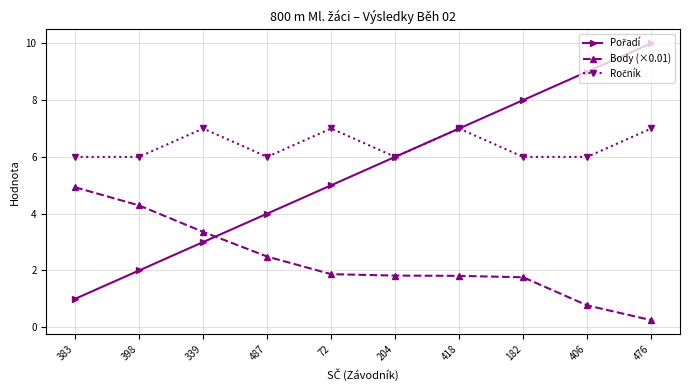

Is this an area chart (filled region under the line)?

No